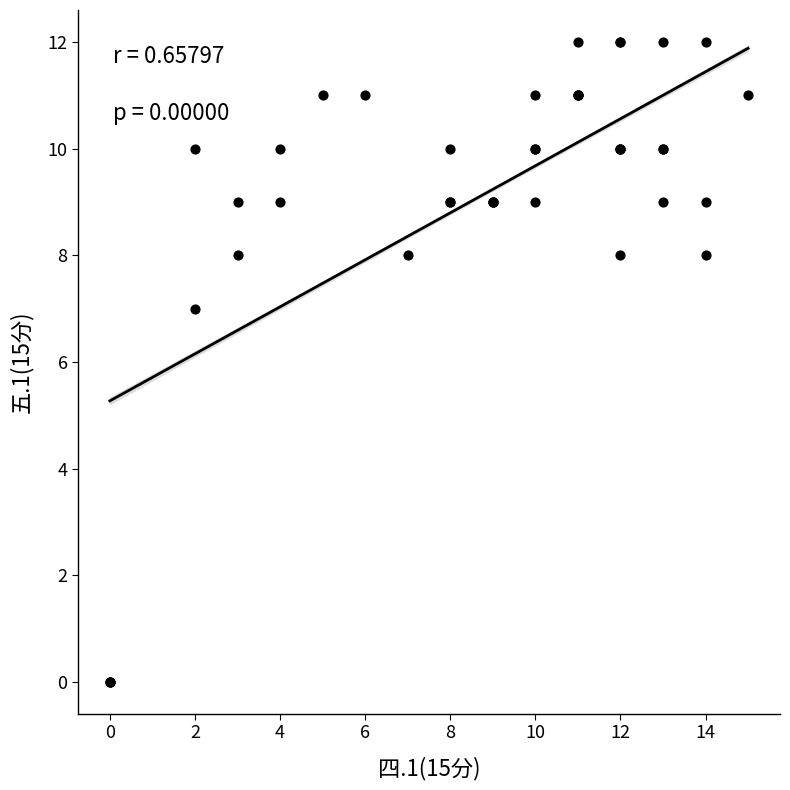

What Y value in the scatter plot is closest to 6?

7